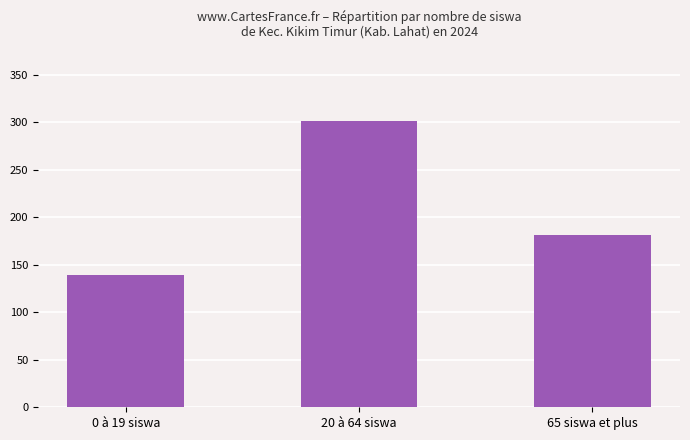

What is the change in value from 20 à 64 siswa to 65 siswa et plus?

-120